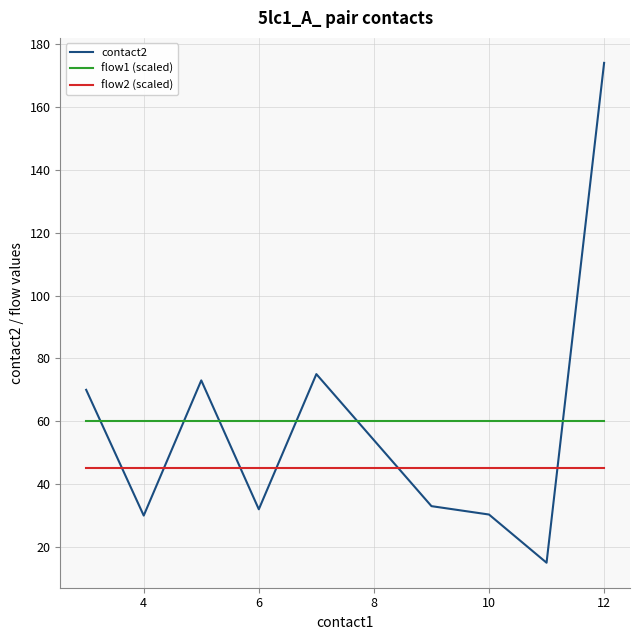

Which series has the largest range (max minus min)?

contact2